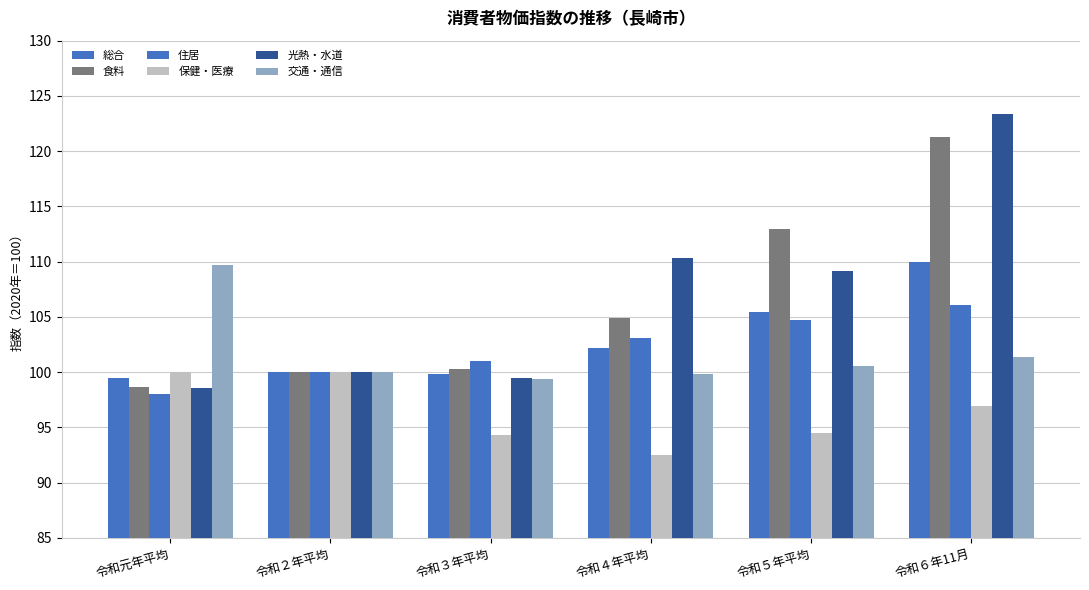

Does the chart contain stacked bars?

No